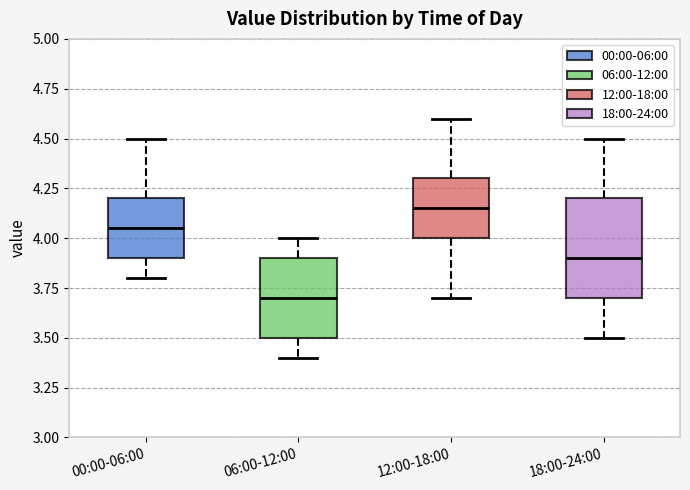

Reading left to right, transcribe this box plot: for each box, give where its median line is, the range the box spans, and where its two whiskers end, as read against the y-axis. The values are not printed on the chart, so give them approximately, as read against the axis.

00:00-06:00: median 4.05, box 3.90 to 4.20, whiskers 3.80 to 4.50
06:00-12:00: median 3.70, box 3.50 to 3.90, whiskers 3.40 to 4.00
12:00-18:00: median 4.15, box 4.00 to 4.30, whiskers 3.70 to 4.60
18:00-24:00: median 3.90, box 3.70 to 4.20, whiskers 3.50 to 4.50